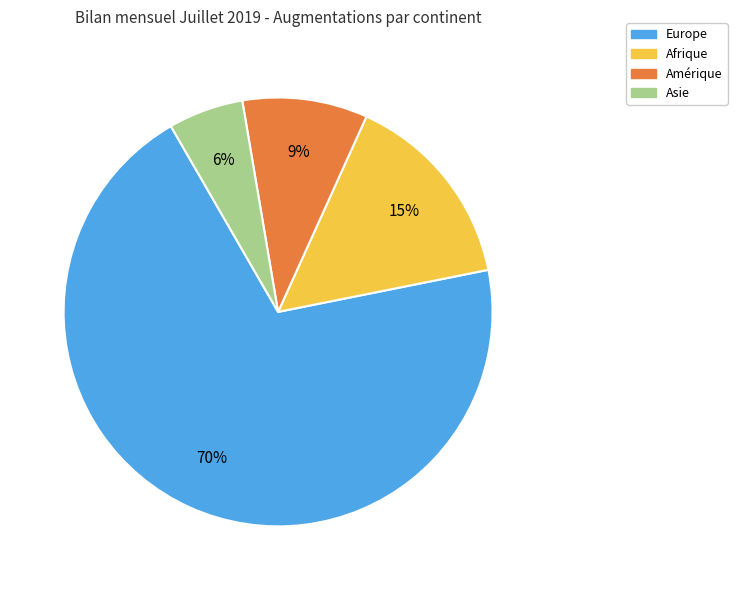

Do Europe and Afrique together represent more than half of the pie?

Yes